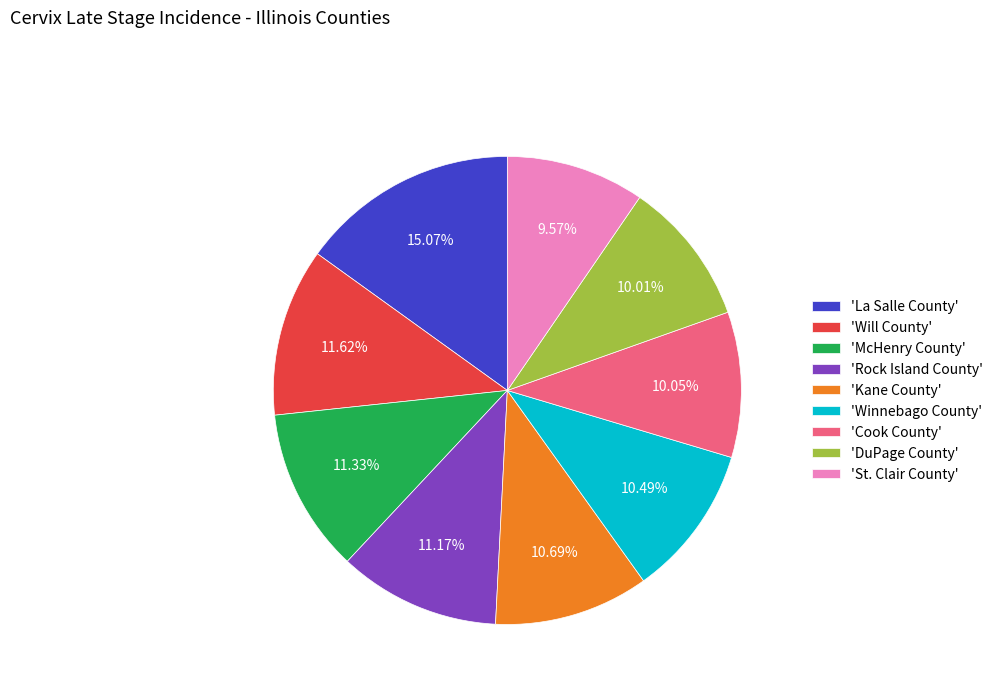

Combined, do 'Winnebago County' and 'La Salle County' account for over 50%?

No